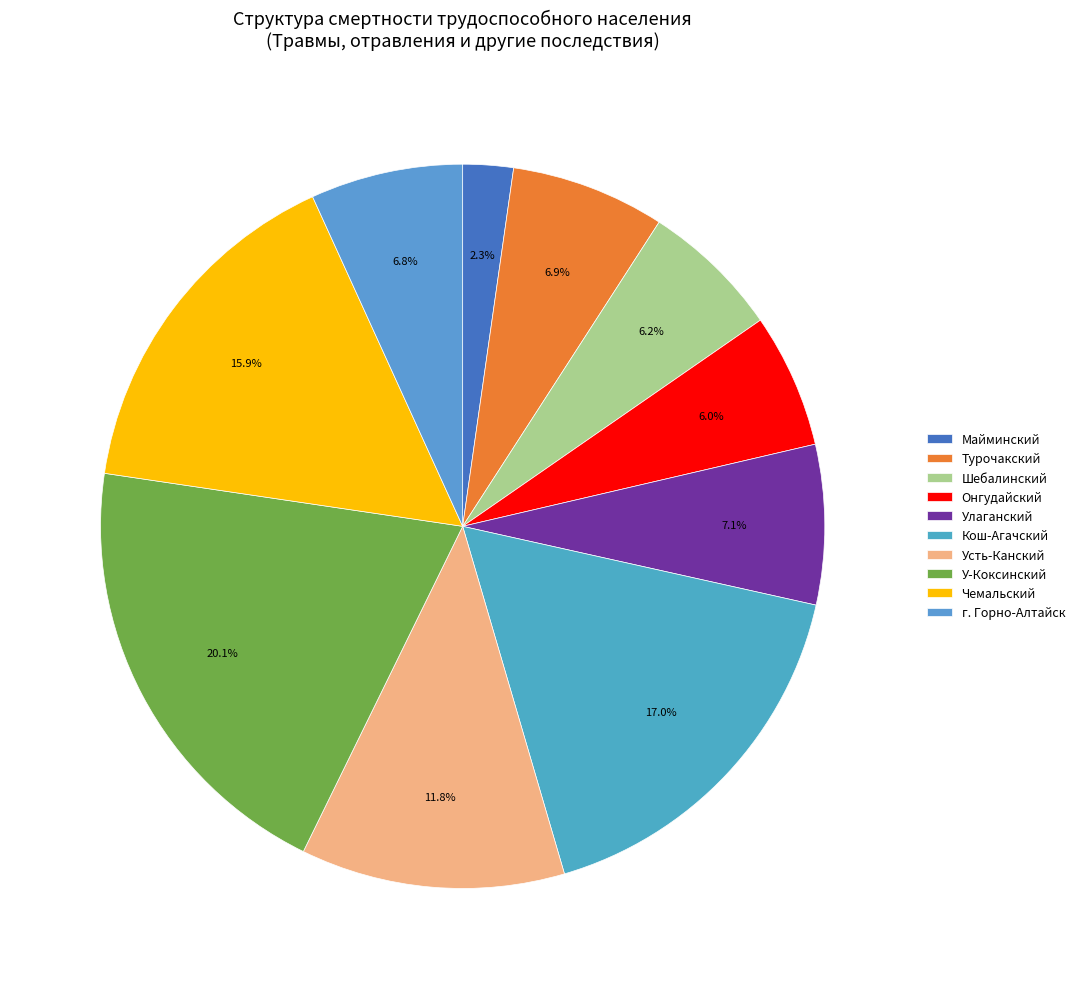

What percentage is the Кош-Агачский slice, to the nearest percent?

17%